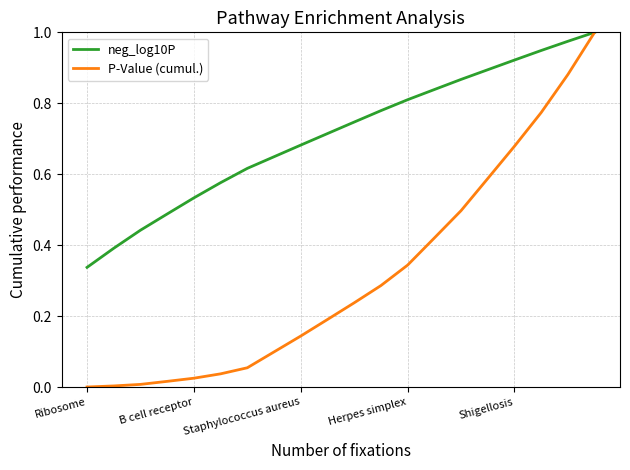

How many distinct data groups are displayed?

2